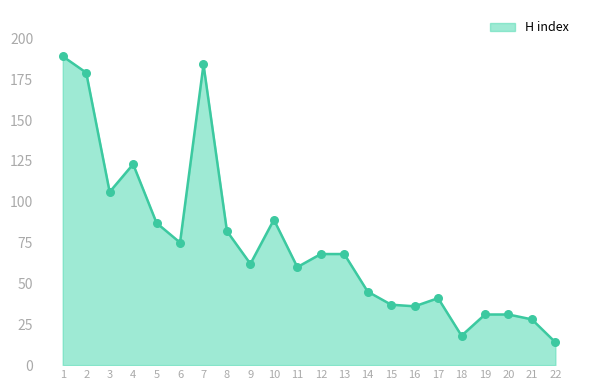

Between 13 and 22, which is larger?

13